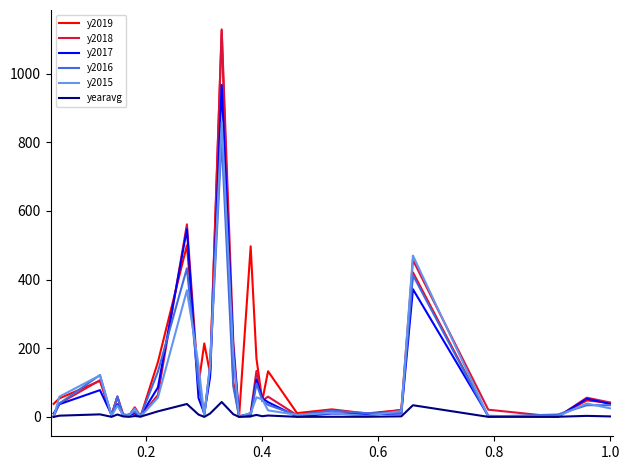

What is the highest value of the y2018 series?

1129.0